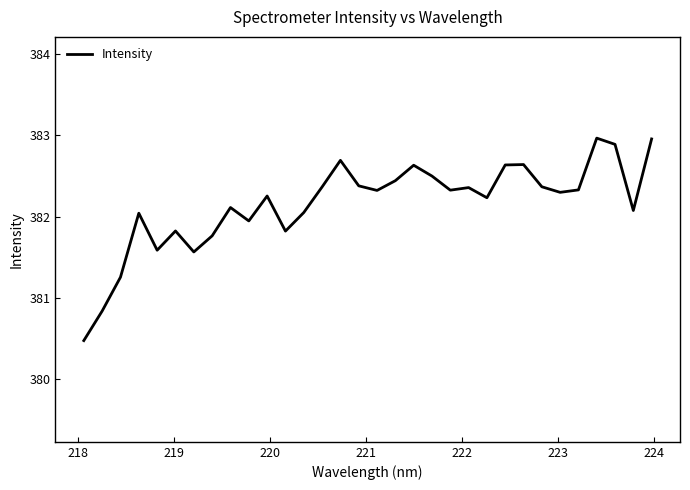

What is the smallest value displayed?

380.5